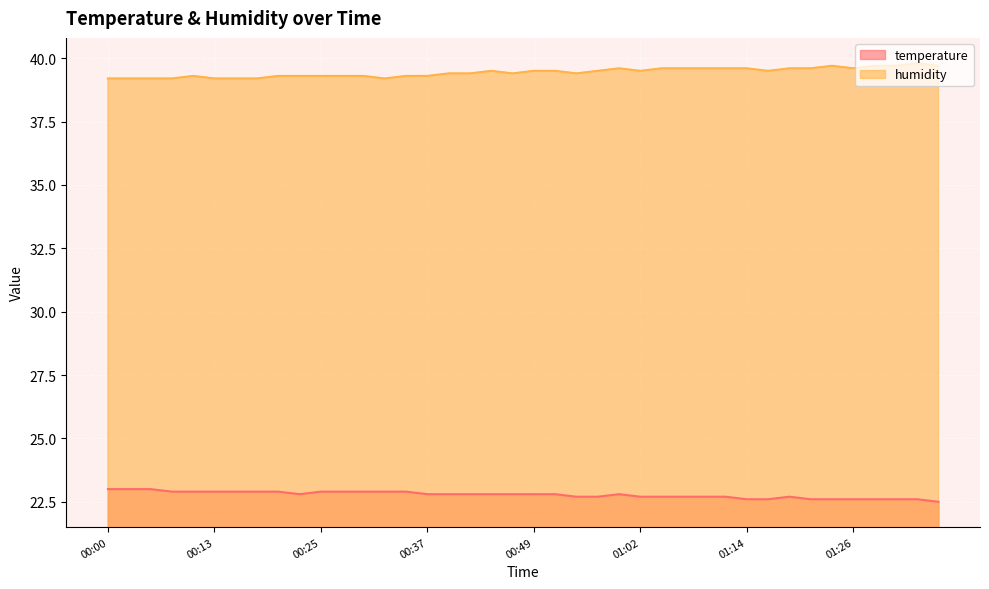

How many data points does each series have?

40